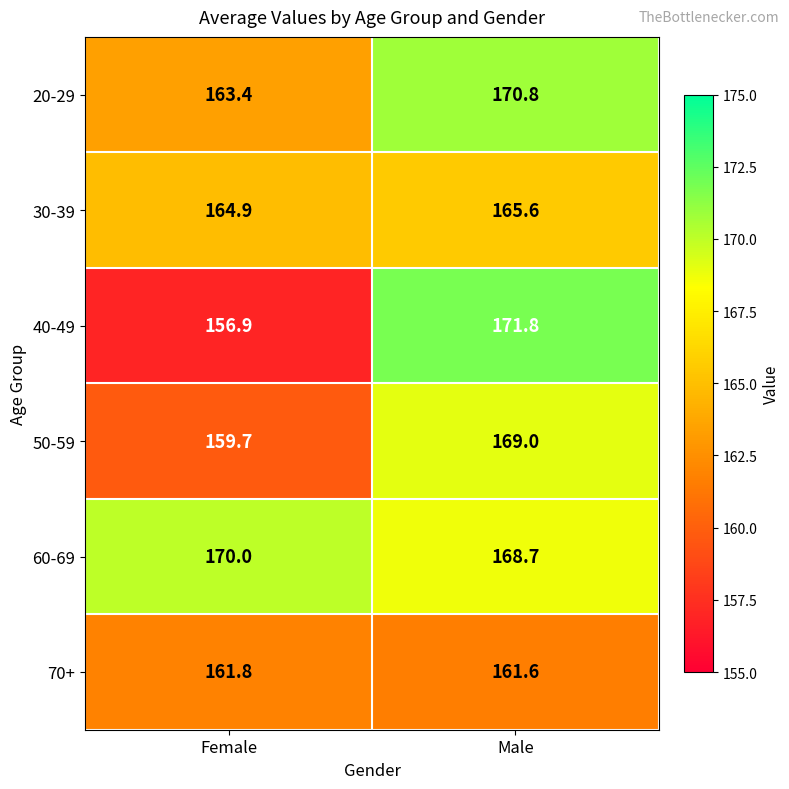

Which category has the lowest value across all series?

Female